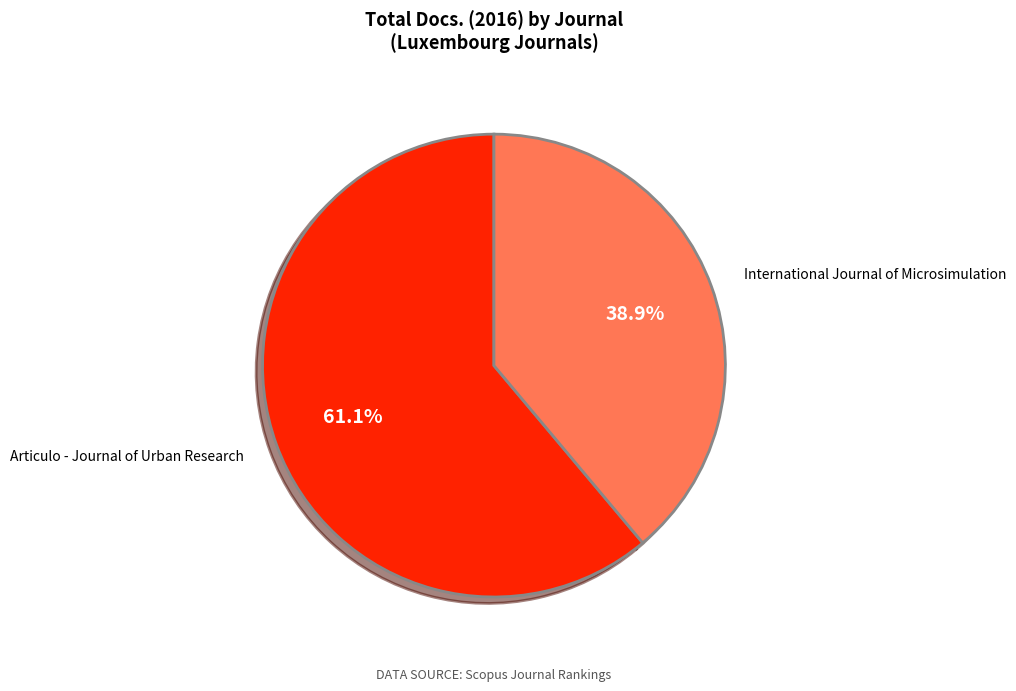

What is the total percentage of Articulo - Journal of Urban Research and International Journal of Microsimulation?

100.0%